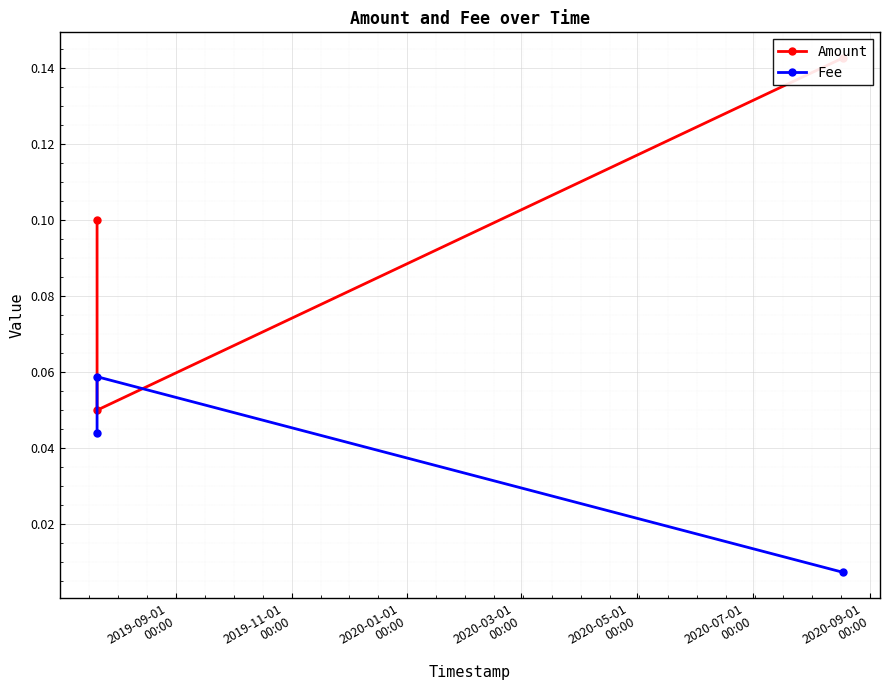

What position from the left is 2020-01-01
00:00?

3